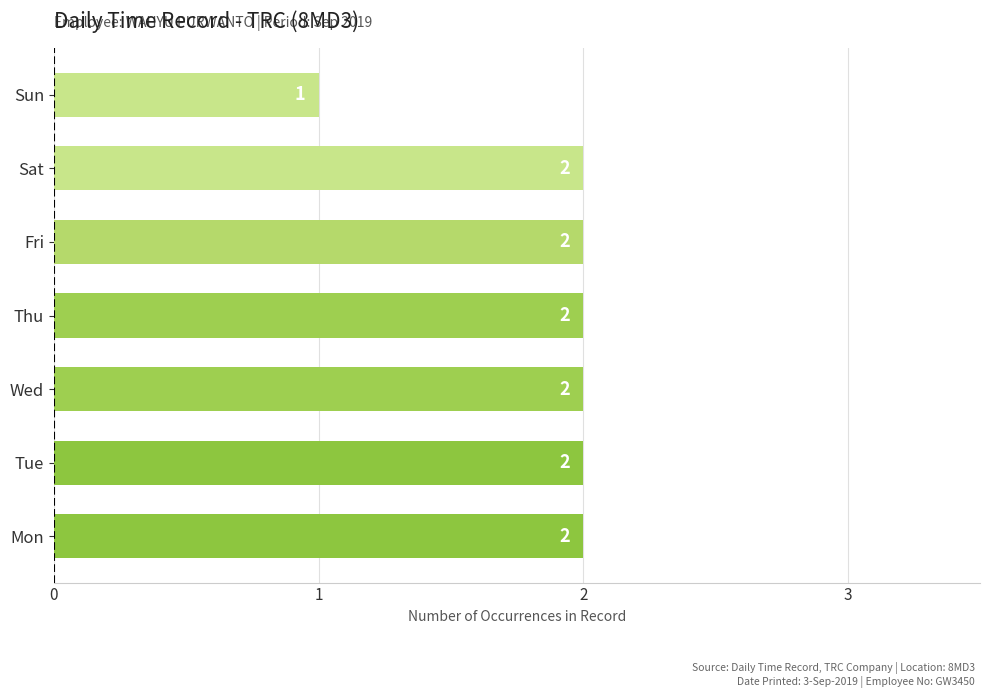

Reading bottom to top, extract all data points from this chart.

2	2	2	2	2	2	1